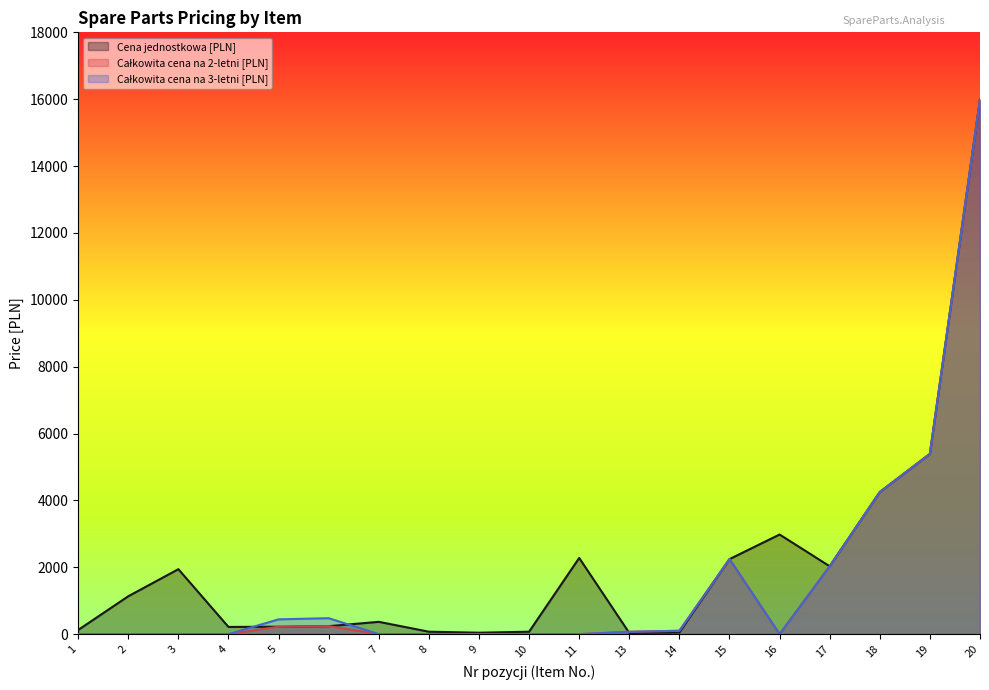

At which category does Całkowita cena na 3-letni [PLN] reach its first local valley?

16